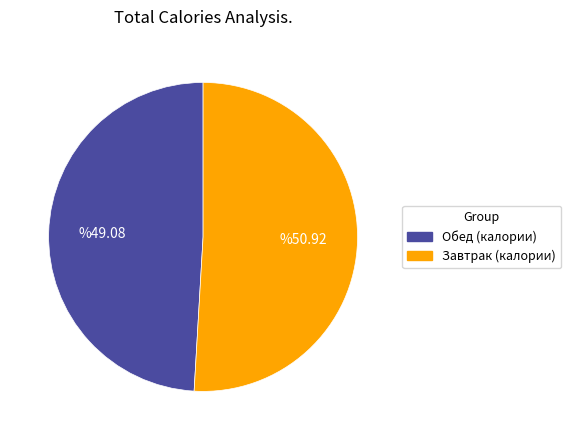

Is there a majority slice in this chart?

Yes